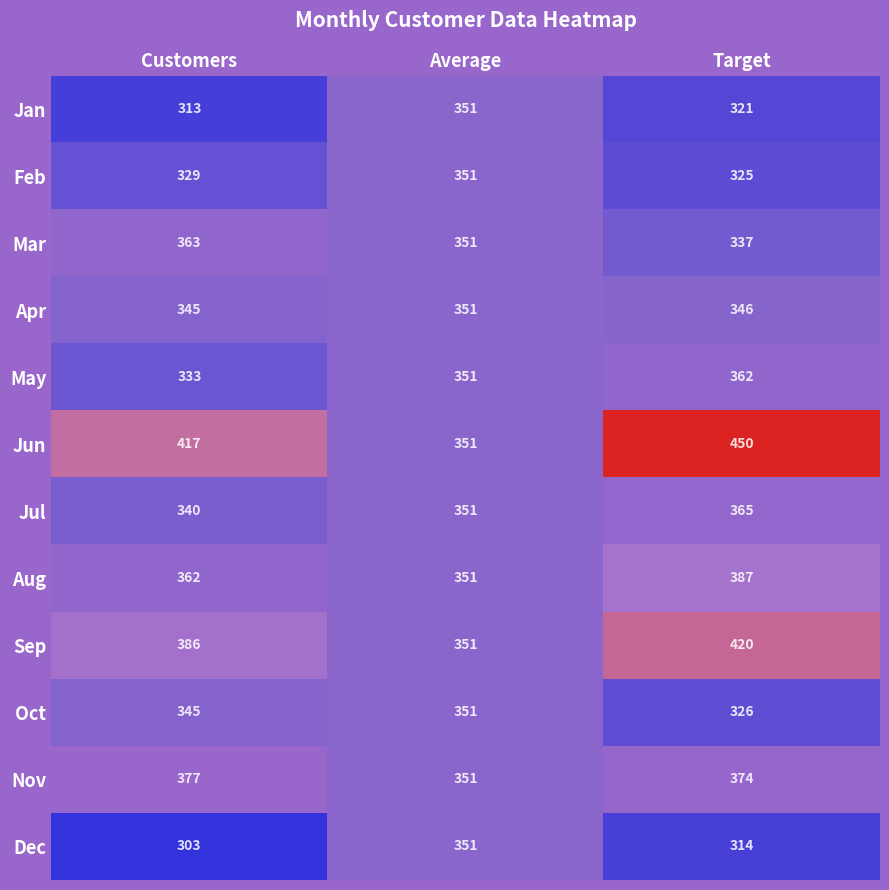

True or false: May has a value of 362 at Target.

True